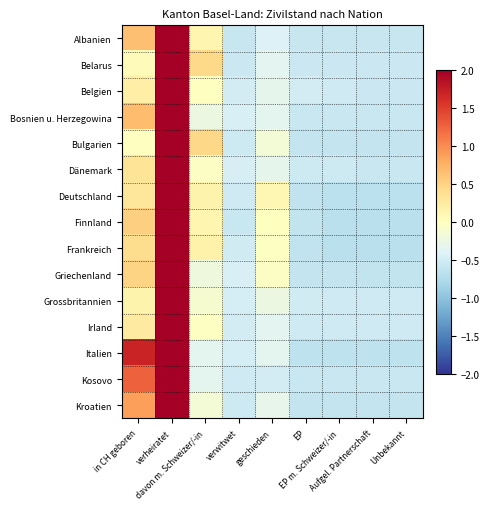

Reading left to right, list all the values displayed in this chart.

Albanien: in CH geboren=0.6	verheiratet=2.6	davon m. Schweizer/-in=0.1	verwitwet=-0.6	geschieden=-0.4	EP=-0.6	EP m. Schweizer/-in=-0.6	Aufgel. Partnerschaft=-0.6	Unbekannt=-0.6
Belarus: in CH geboren=0.0	verheiratet=2.7	davon m. Schweizer/-in=0.4	verwitwet=-0.6	geschieden=-0.4	EP=-0.6	EP m. Schweizer/-in=-0.6	Aufgel. Partnerschaft=-0.6	Unbekannt=-0.6
Belgien: in CH geboren=0.2	verheiratet=2.7	davon m. Schweizer/-in=-0.0	verwitwet=-0.5	geschieden=-0.3	EP=-0.5	EP m. Schweizer/-in=-0.5	Aufgel. Partnerschaft=-0.6	Unbekannt=-0.6
Bosnien u. Herzegowina: in CH geboren=0.7	verheiratet=2.6	davon m. Schweizer/-in=-0.2	verwitwet=-0.4	geschieden=-0.3	EP=-0.6	EP m. Schweizer/-in=-0.6	Aufgel. Partnerschaft=-0.6	Unbekannt=-0.6
Bulgarien: in CH geboren=-0.0	verheiratet=2.7	davon m. Schweizer/-in=0.5	verwitwet=-0.5	geschieden=-0.2	EP=-0.6	EP m. Schweizer/-in=-0.6	Aufgel. Partnerschaft=-0.6	Unbekannt=-0.6
Dänemark: in CH geboren=0.3	verheiratet=2.7	davon m. Schweizer/-in=-0.0	verwitwet=-0.5	geschieden=-0.3	EP=-0.5	EP m. Schweizer/-in=-0.5	Aufgel. Partnerschaft=-0.6	Unbekannt=-0.6
Deutschland: in CH geboren=0.3	verheiratet=2.6	davon m. Schweizer/-in=0.2	verwitwet=-0.5	geschieden=0.1	EP=-0.6	EP m. Schweizer/-in=-0.7	Aufgel. Partnerschaft=-0.7	Unbekannt=-0.7
Finnland: in CH geboren=0.5	verheiratet=2.6	davon m. Schweizer/-in=0.1	verwitwet=-0.6	geschieden=0.0	EP=-0.6	EP m. Schweizer/-in=-0.7	Aufgel. Partnerschaft=-0.7	Unbekannt=-0.7
Frankreich: in CH geboren=0.4	verheiratet=2.6	davon m. Schweizer/-in=0.2	verwitwet=-0.5	geschieden=-0.0	EP=-0.6	EP m. Schweizer/-in=-0.7	Aufgel. Partnerschaft=-0.7	Unbekannt=-0.7
Griechenland: in CH geboren=0.5	verheiratet=2.7	davon m. Schweizer/-in=-0.2	verwitwet=-0.4	geschieden=-0.0	EP=-0.6	EP m. Schweizer/-in=-0.6	Aufgel. Partnerschaft=-0.6	Unbekannt=-0.6
Grossbritannien: in CH geboren=0.1	verheiratet=2.8	davon m. Schweizer/-in=-0.1	verwitwet=-0.5	geschieden=-0.2	EP=-0.5	EP m. Schweizer/-in=-0.5	Aufgel. Partnerschaft=-0.5	Unbekannt=-0.5
Irland: in CH geboren=0.3	verheiratet=2.7	davon m. Schweizer/-in=-0.0	verwitwet=-0.5	geschieden=-0.3	EP=-0.5	EP m. Schweizer/-in=-0.5	Aufgel. Partnerschaft=-0.5	Unbekannt=-0.5
Italien: in CH geboren=1.7	verheiratet=2.0	davon m. Schweizer/-in=-0.3	verwitwet=-0.5	geschieden=-0.3	EP=-0.6	EP m. Schweizer/-in=-0.6	Aufgel. Partnerschaft=-0.6	Unbekannt=-0.6
Kosovo: in CH geboren=1.3	verheiratet=2.3	davon m. Schweizer/-in=-0.3	verwitwet=-0.5	geschieden=-0.5	EP=-0.6	EP m. Schweizer/-in=-0.6	Aufgel. Partnerschaft=-0.6	Unbekannt=-0.6
Kroatien: in CH geboren=0.9	verheiratet=2.5	davon m. Schweizer/-in=-0.2	verwitwet=-0.5	geschieden=-0.3	EP=-0.6	EP m. Schweizer/-in=-0.6	Aufgel. Partnerschaft=-0.6	Unbekannt=-0.6